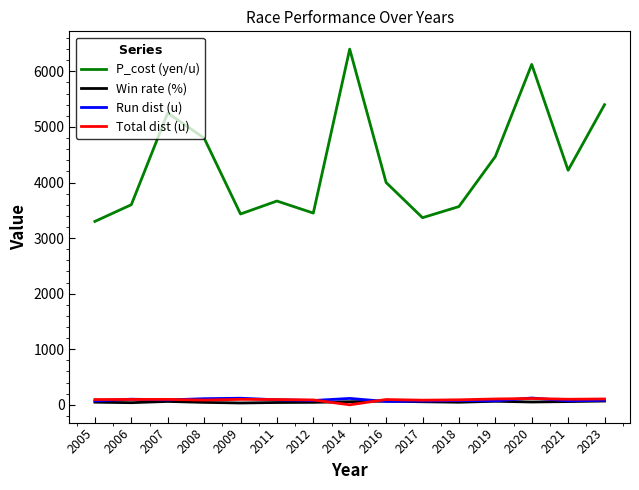

Which series has the widest spread of values?

P_cost (yen/u)